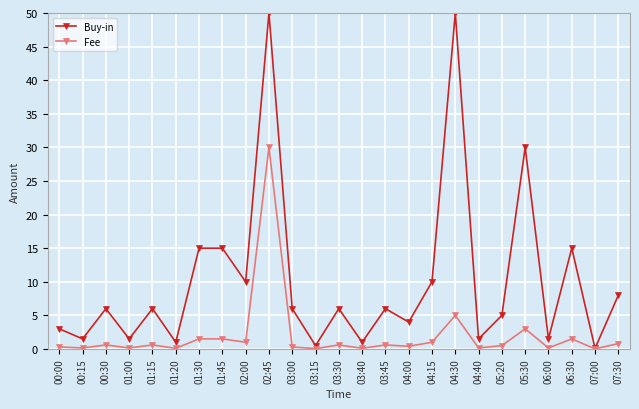

What position from the right is 01:15?

21